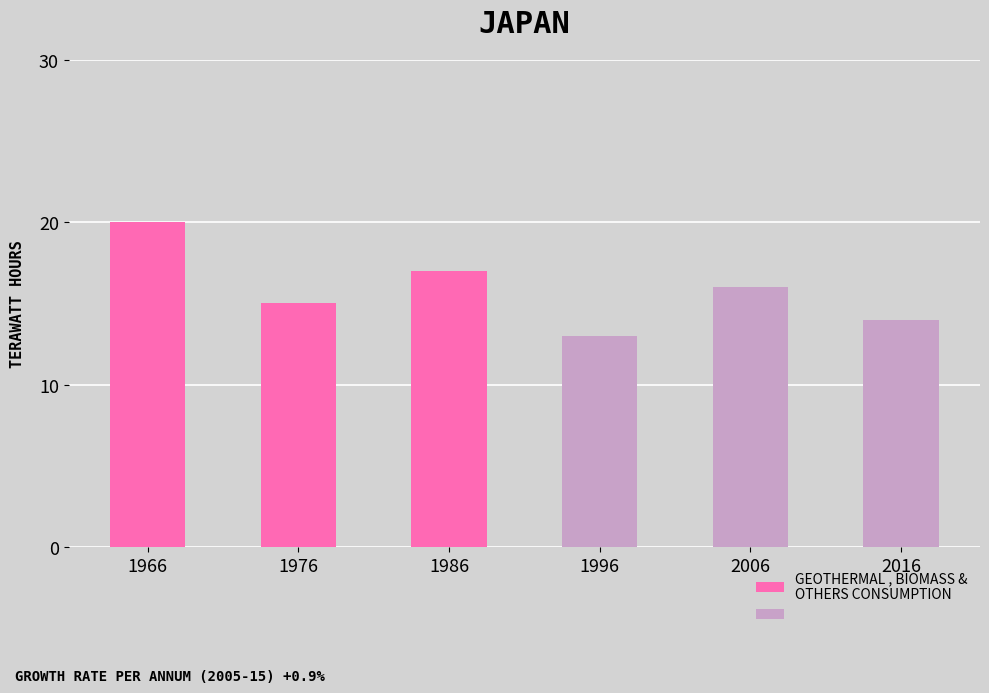

At which category does the chart reach its minimum across all series?

1996